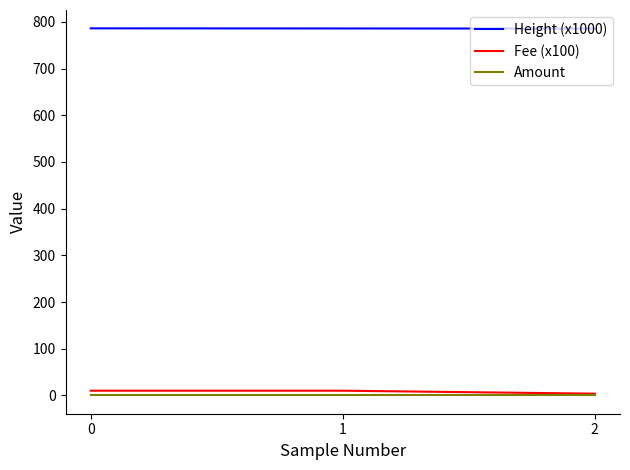

The Fee (x100) series shows 10.0 at 0. True or false?

True